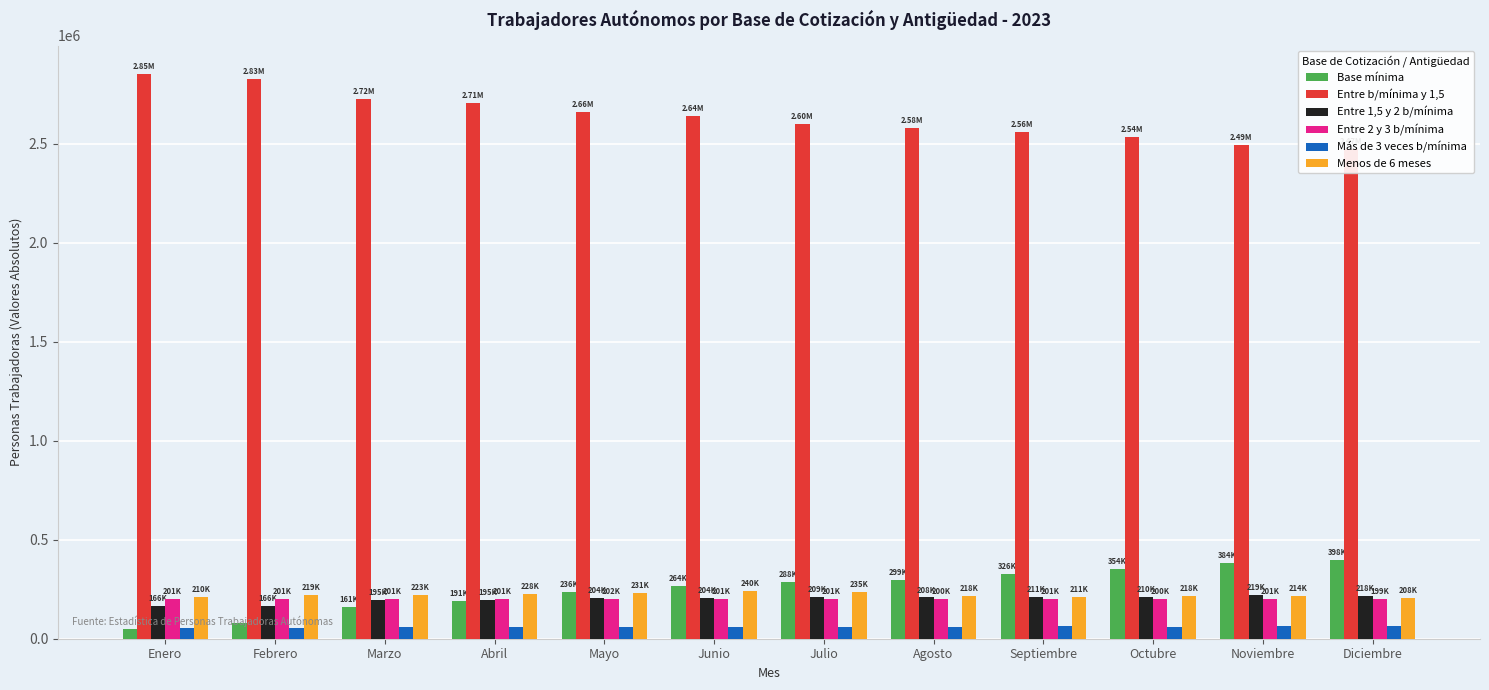

True or false: Menos de 6 meses has a value of 217641 at Agosto.

True